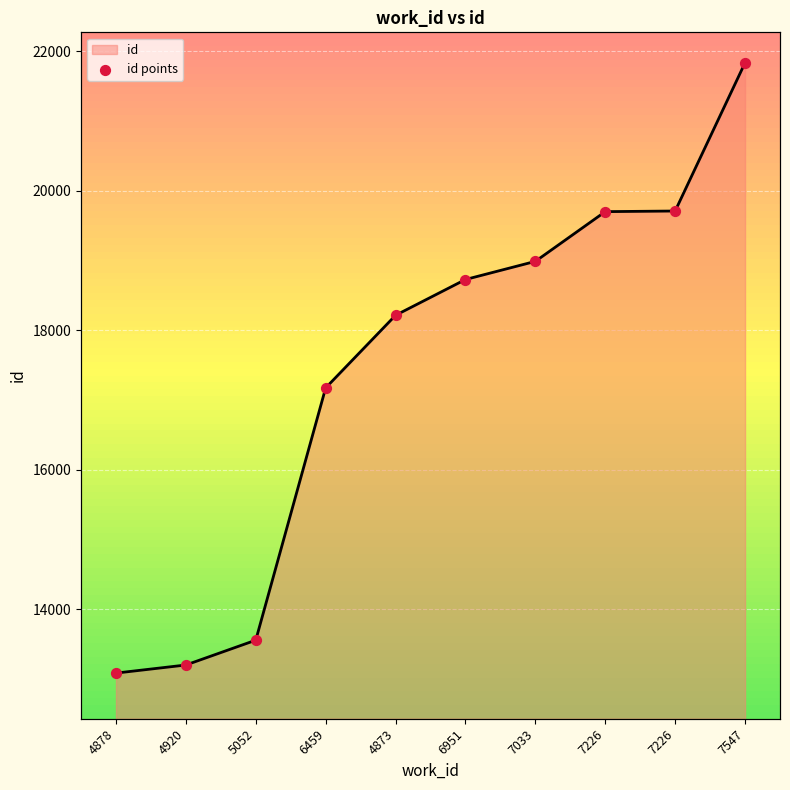

What is the change in value from 4878 to 7226?

+6616